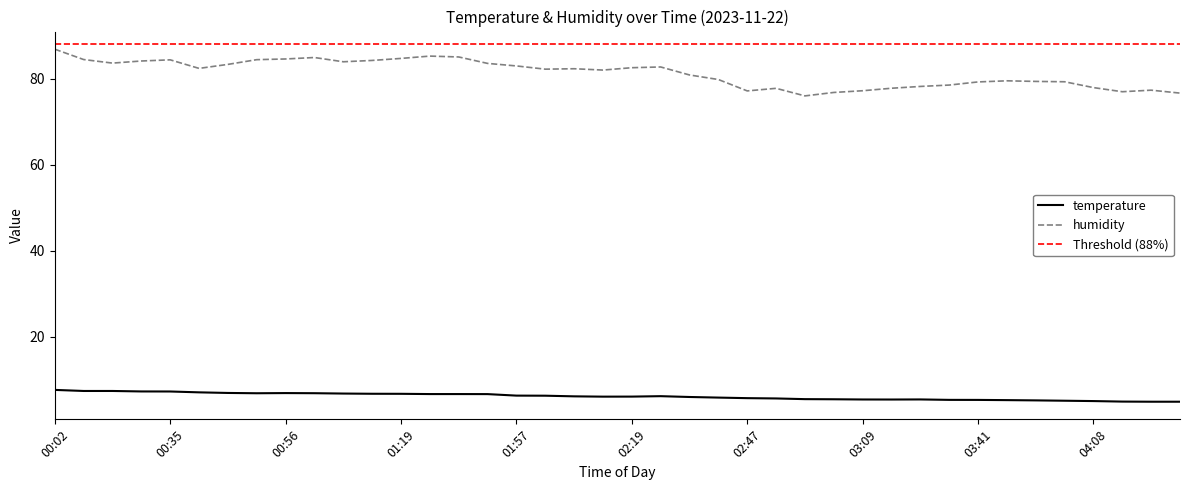

At which category is the sum across all series the highest?

00:02